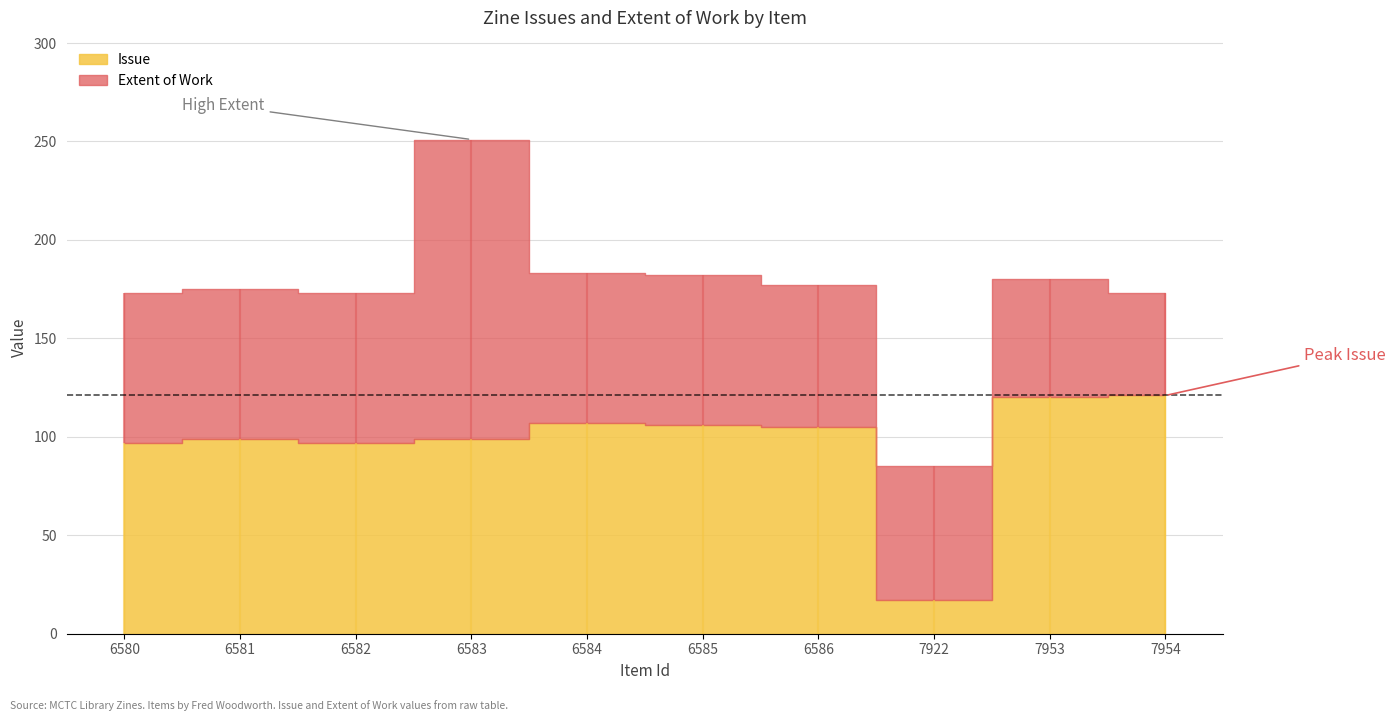

Reading left to right, what are all the values shown in this chart?

Issue: 97	99	97	99	107	106	105	17	120	121
Extent of Work: 76	76	76	152	76	76	72	68	60	52